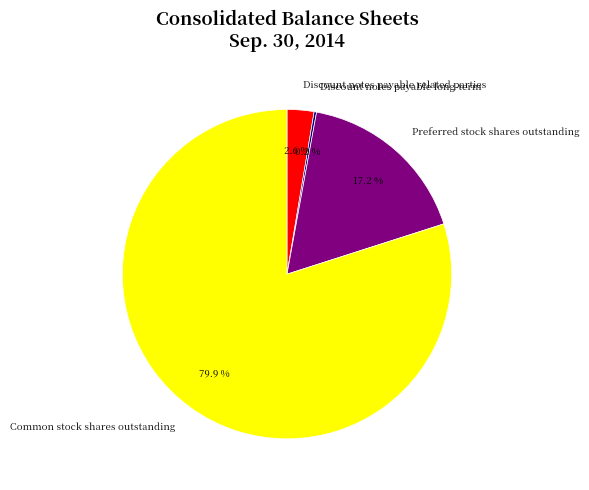

Do Discount notes payable related parties and Preferred stock shares outstanding together represent more than half of the pie?

No